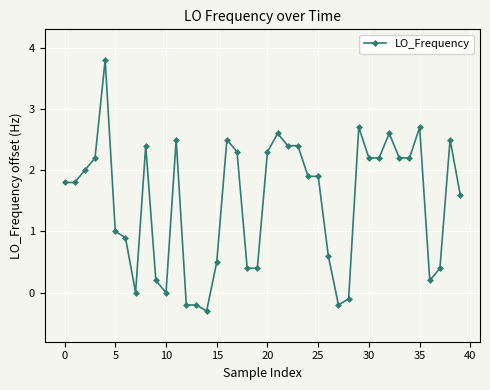

Reading left to right, list all the values displayed in this chart.

1.8	1.8	2.0	2.2	3.8	1.0	0.9	0.0	2.4	0.2	0.0	2.5	-0.2	-0.2	-0.3	0.5	2.5	2.3	0.4	0.4	2.3	2.6	2.4	2.4	1.9	1.9	0.6	-0.2	-0.1	2.7	2.2	2.2	2.6	2.2	2.2	2.7	0.2	0.4	2.5	1.6